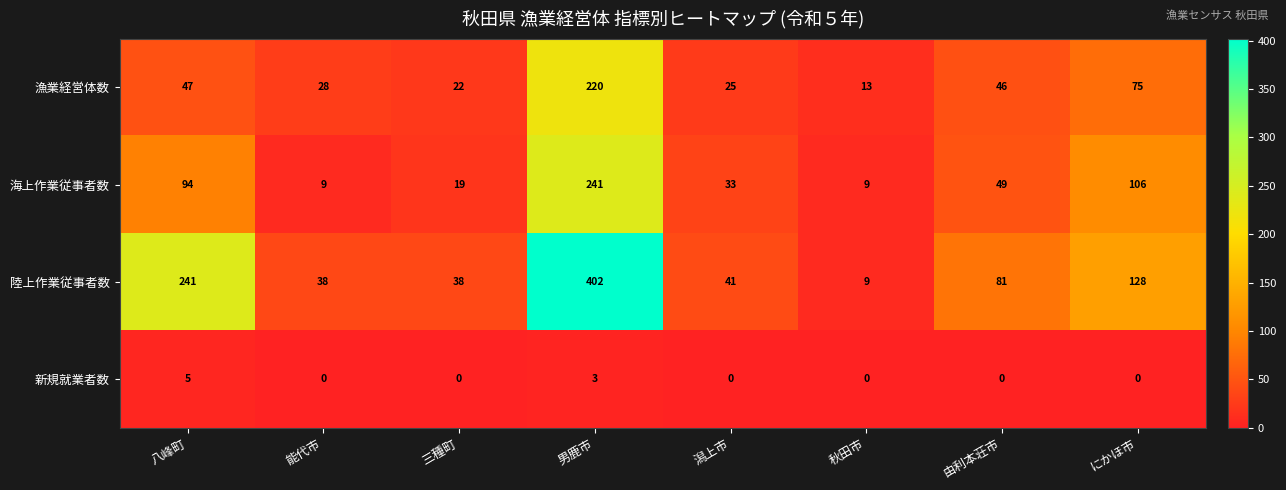

Which series has the largest range (max minus min)?

陸上作業従事者数